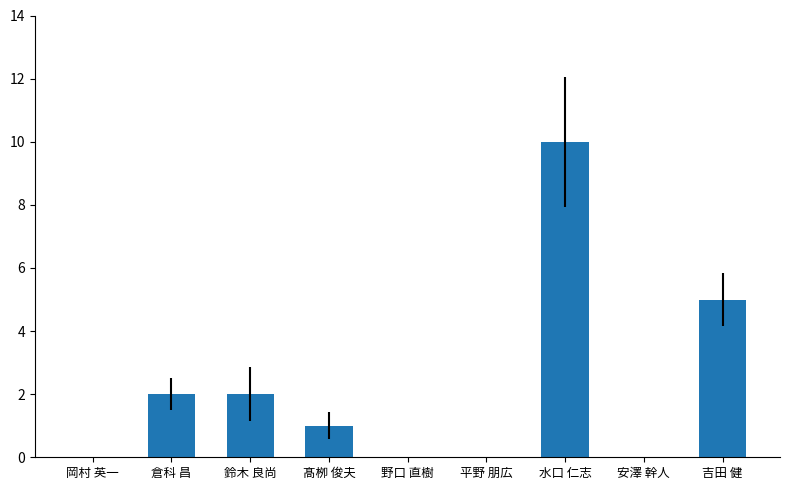

What is the change in value from 髙栁 俊夫 to 吉田 健?

+4